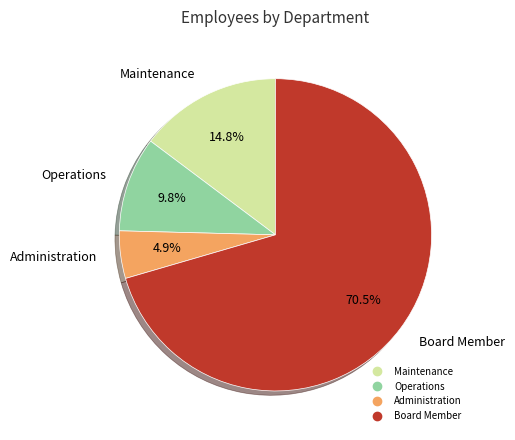

To the nearest percent, what is the difference between the largest and smallest slice percentages?

66%